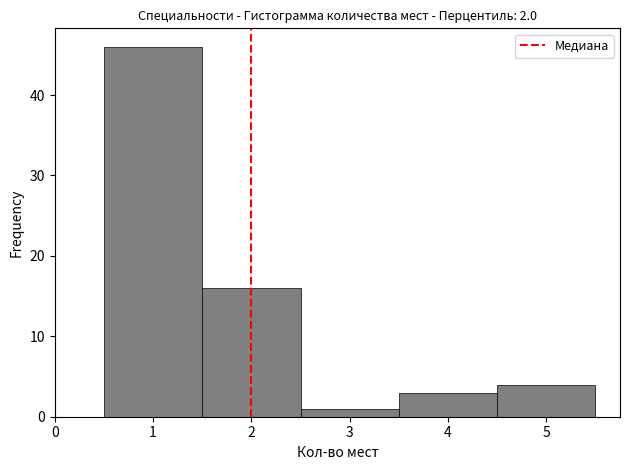

Reading left to right, list every bar in this chart as the range it spans on the x-axis followed by its height. The values are not printed on the chart, so give them approximately, as read against the axis.

0.5 to 1.5: 46
1.5 to 2.5: 16
2.5 to 3.5: 1
3.5 to 4.5: 3
4.5 to 5.5: 4